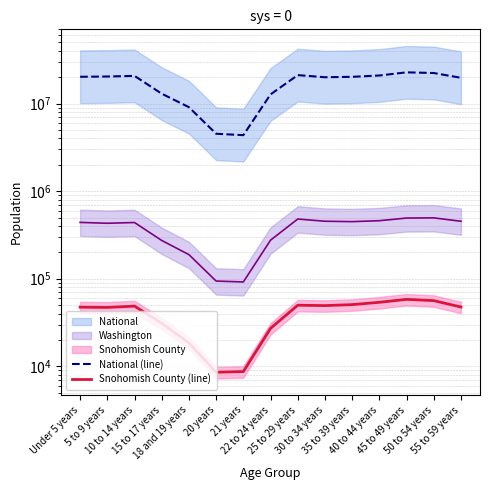

What value does the National (line) series have at 20 years?

4519129